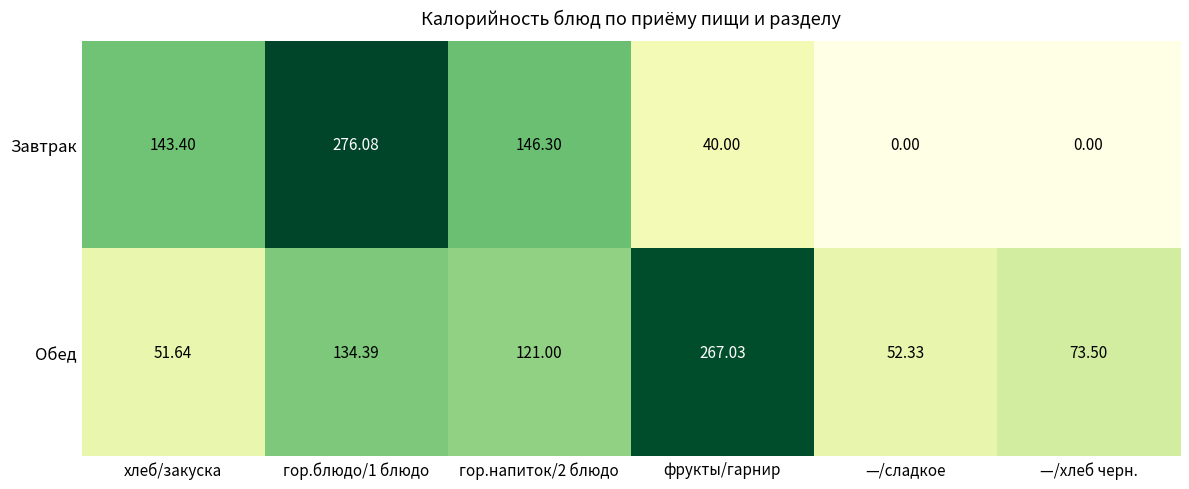

At which label does Обед reach its minimum?

хлеб/закуска